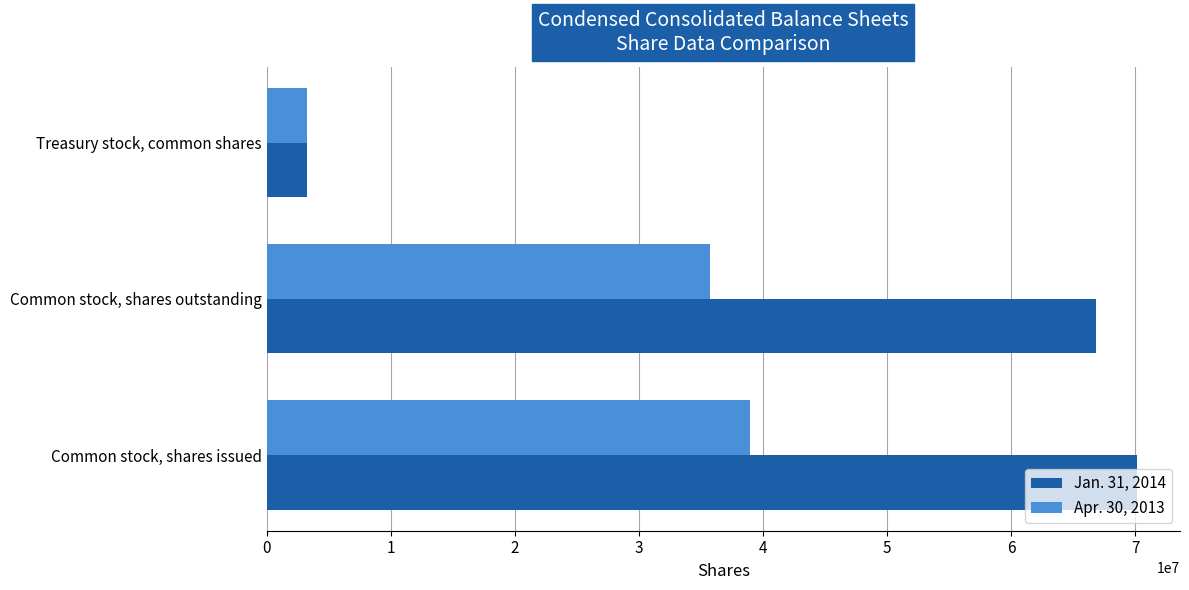

The Jan. 31, 2014 series shows 66867100 at Common stock, shares outstanding. True or false?

True